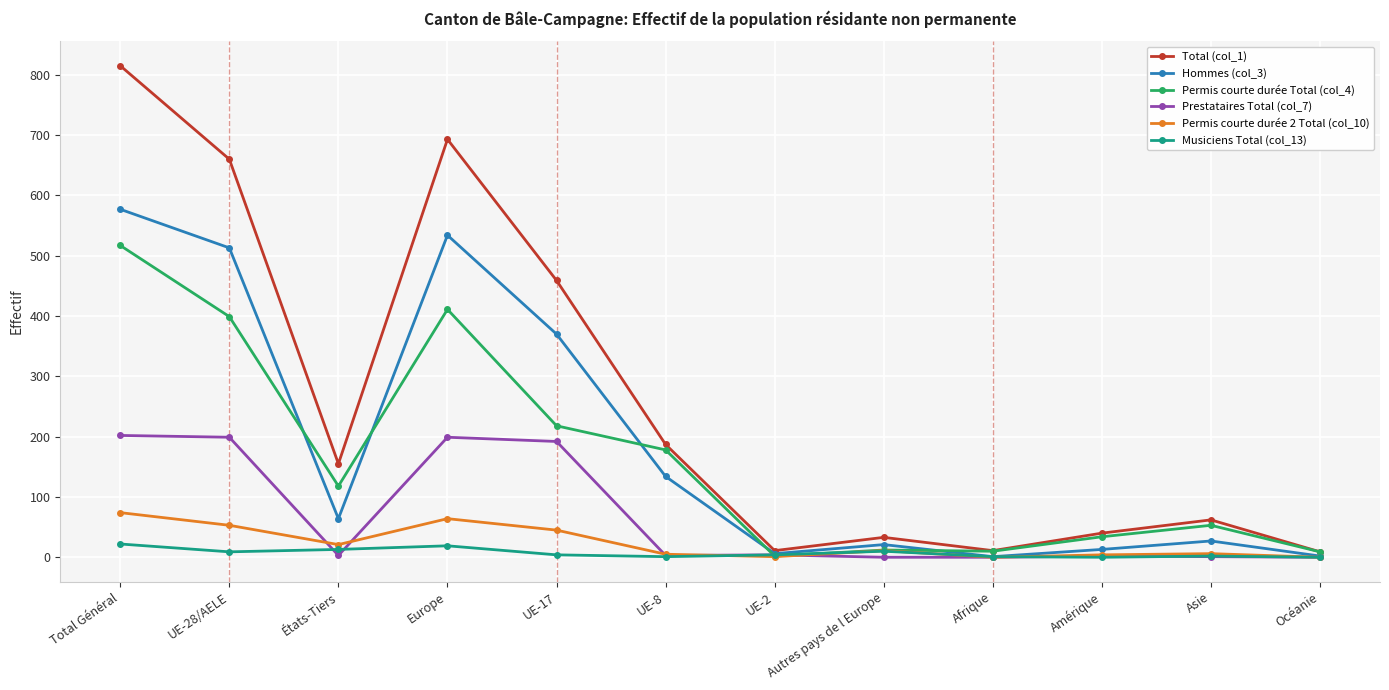

List the series in order of their peak value, highest first.

Total (col_1), Hommes (col_3), Permis courte durée Total (col_4), Prestataires Total (col_7), Permis courte durée 2 Total (col_10), Musiciens Total (col_13)